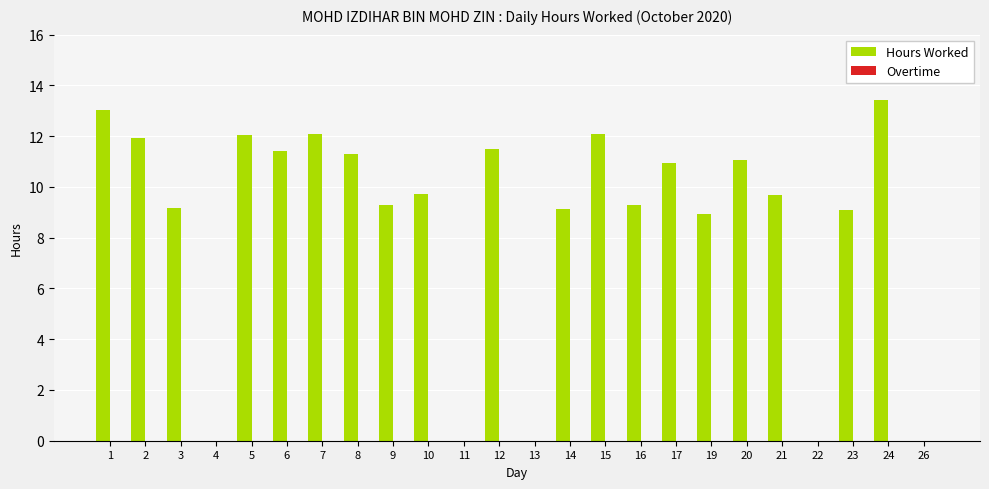

What is the change in value from 8 to 15?

+0.8